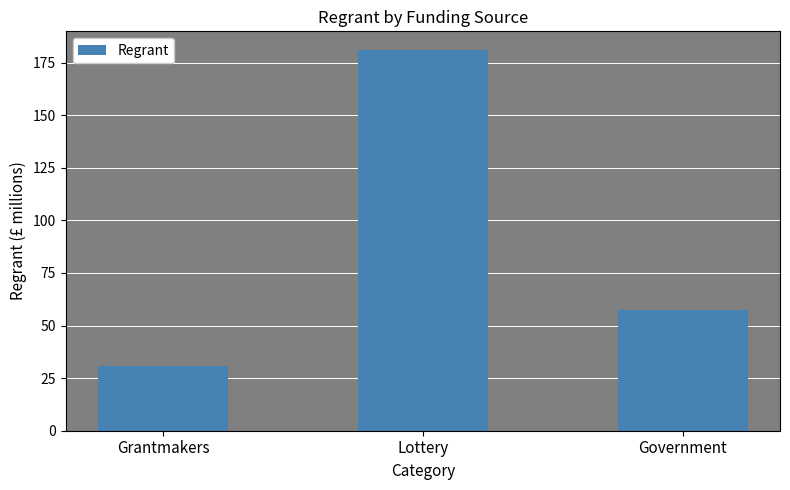

The chart shows a value of 48.1 at Grantmakers. True or false?

False